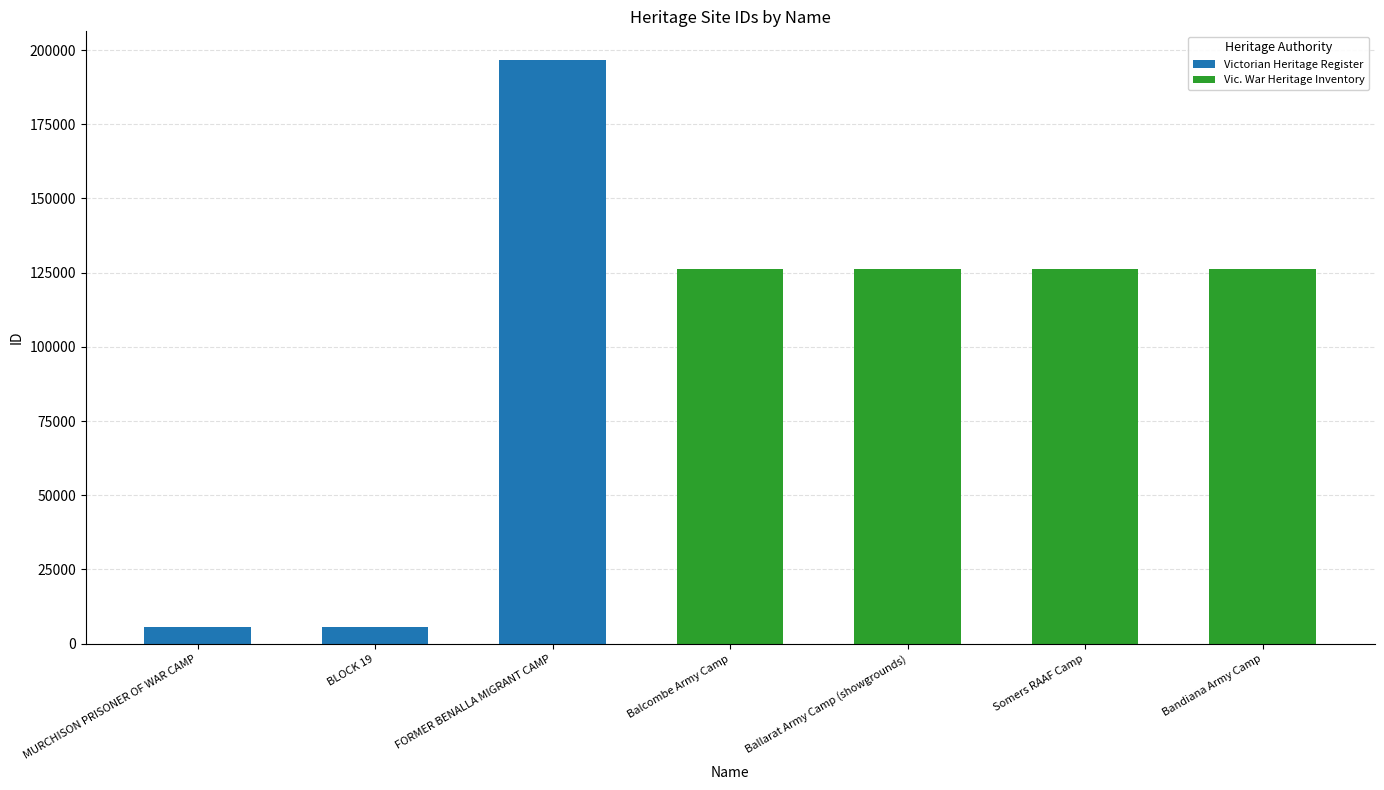

Which has a higher value, Bandiana Army Camp or FORMER BENALLA MIGRANT CAMP?

FORMER BENALLA MIGRANT CAMP